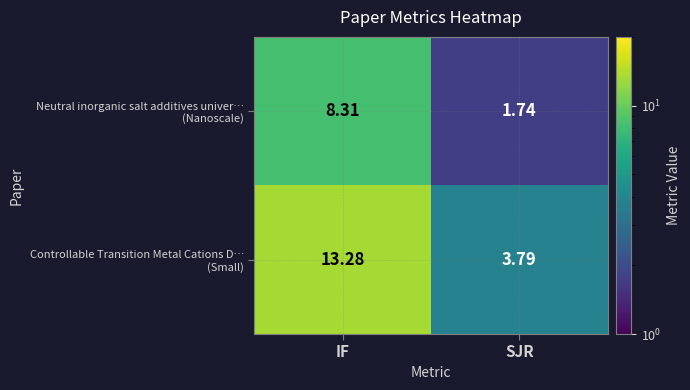

At which category is the sum across all series the highest?

IF